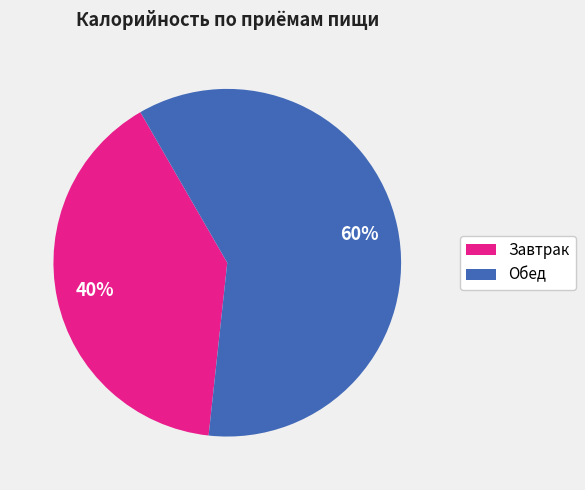

Count the number of slices in the pie.

2